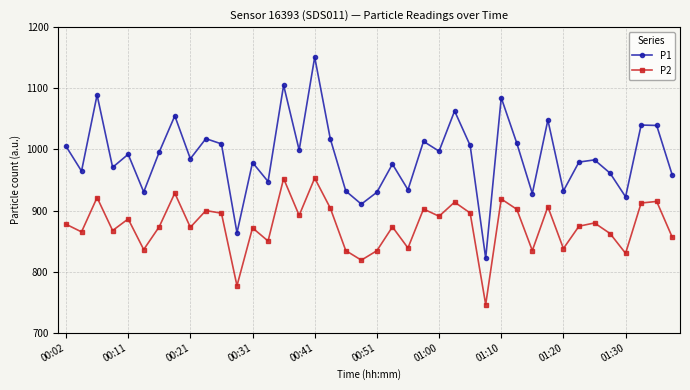

True or false: P1 and P2 cross at least once.

False